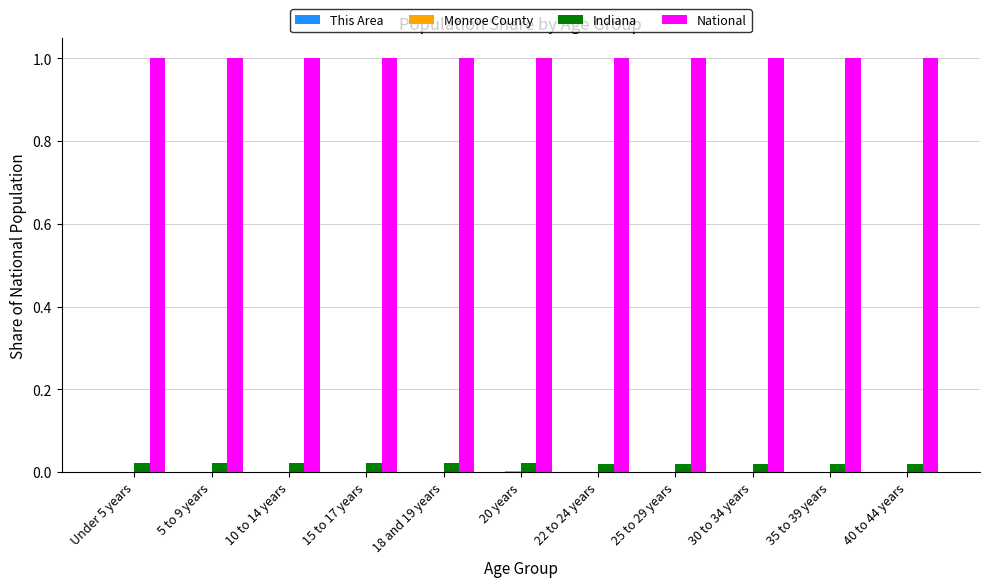

The National series shows 1.0 at 18 and 19 years. True or false?

True